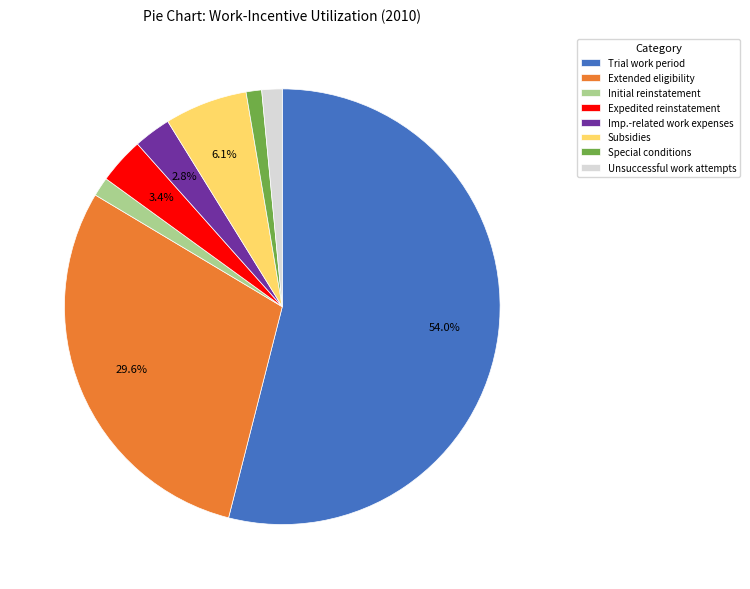

What percentage is the Special conditions slice, to the nearest percent?

1%